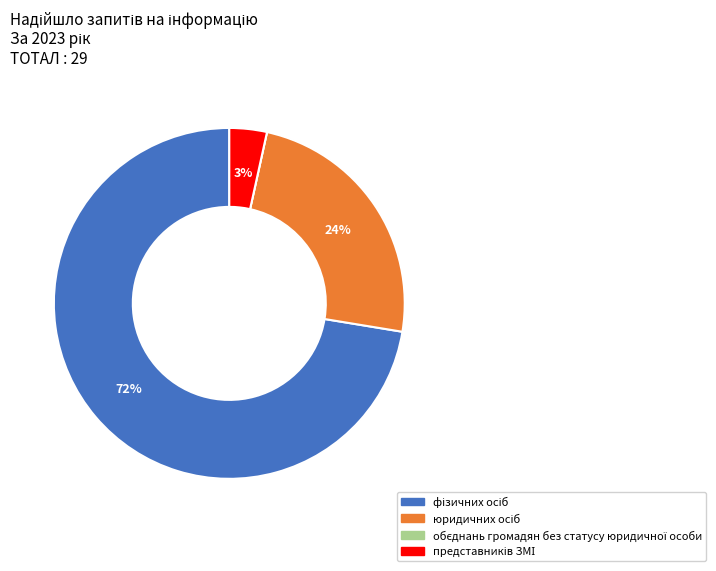

To the nearest percent, what is the average slice percentage?

25%